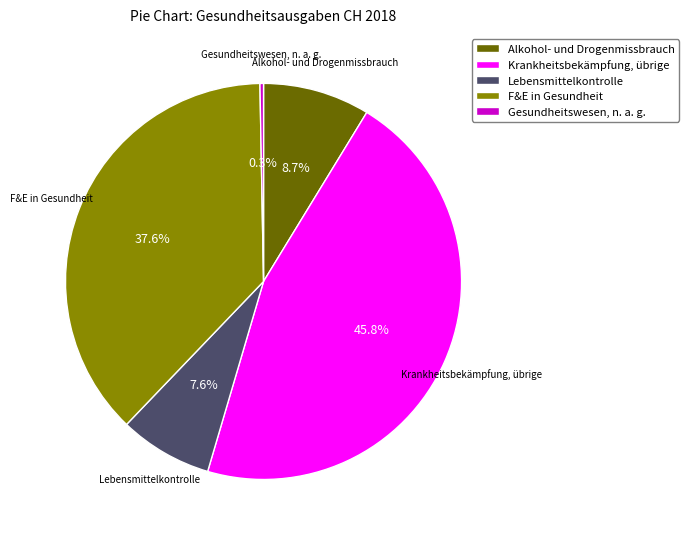

To the nearest percent, what is the average slice percentage?

20%